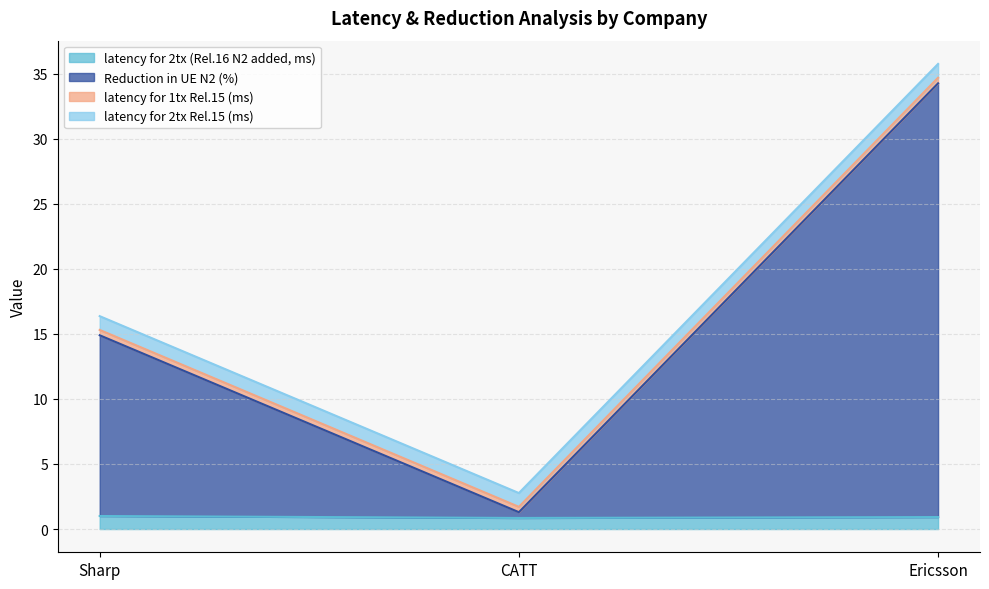

True or false: Reduction in UE N2 (%) has a value of 49.4 at Ericsson.

False